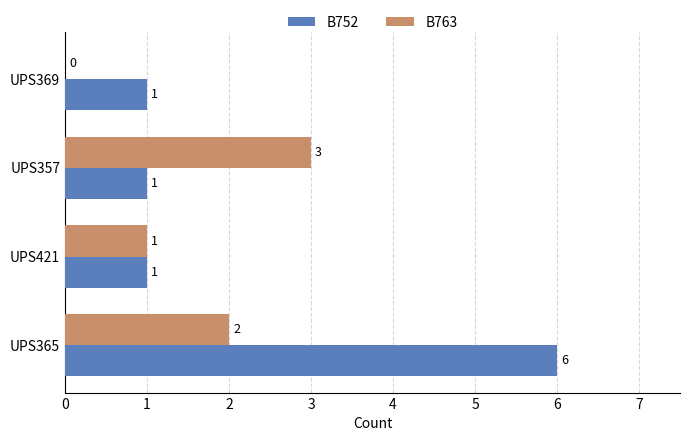

Which series has the largest range (max minus min)?

B752